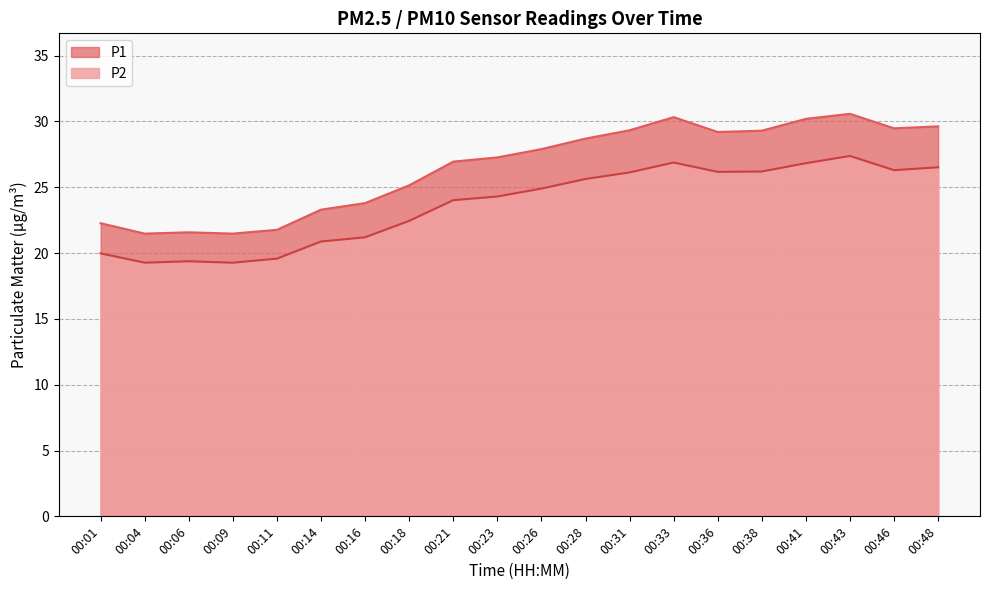

Where is P1 nearest to the value 26?

00:18